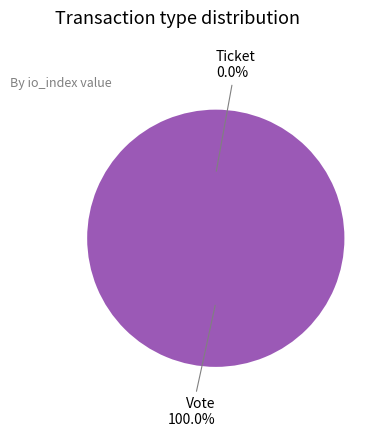

To the nearest percent, what percentage of the pie is Vote?

100%